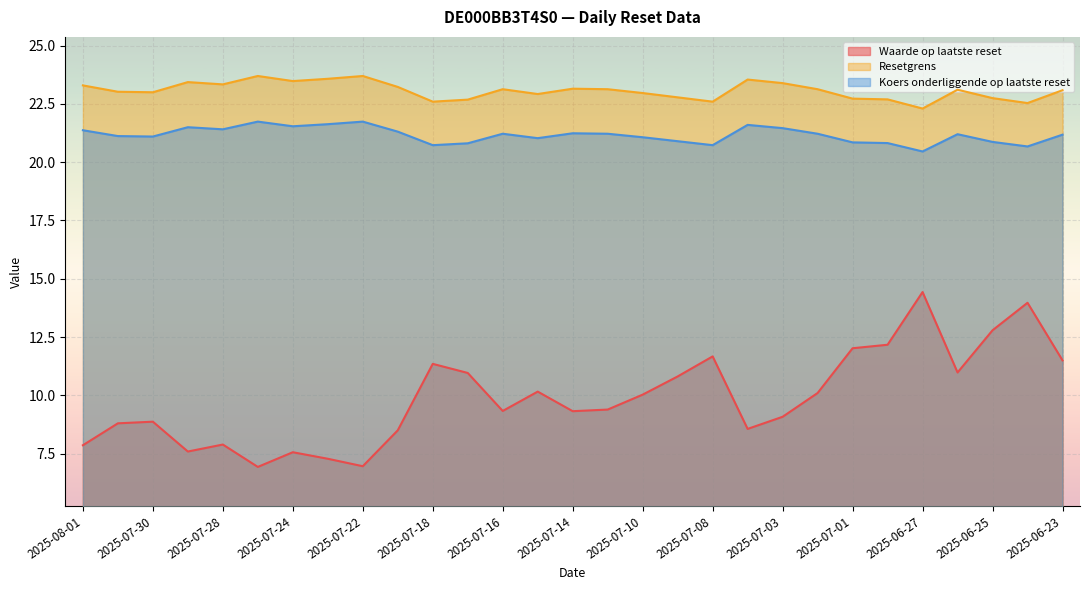

Where is the first local minimum for Resetgrens?

2025-07-30